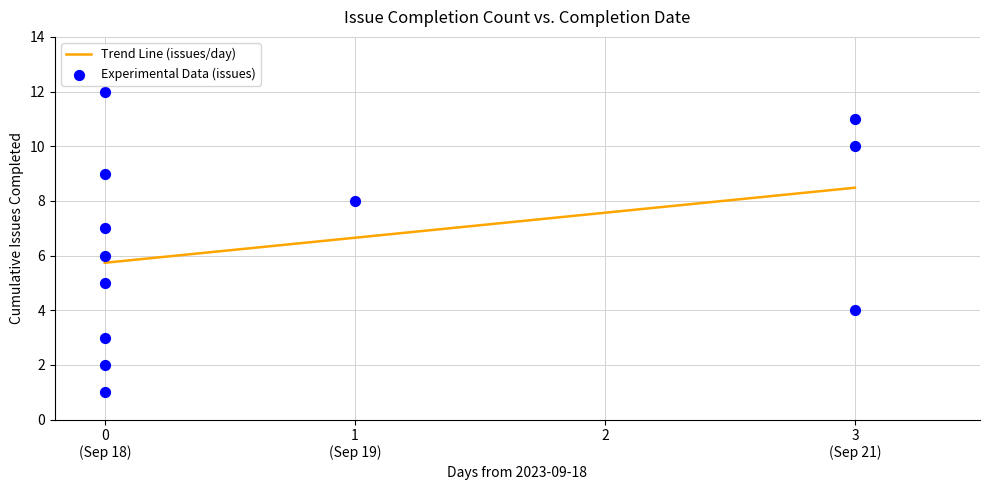

What is the change in value from 0 (Sep 18) to 1 (Sep 19)?

+5